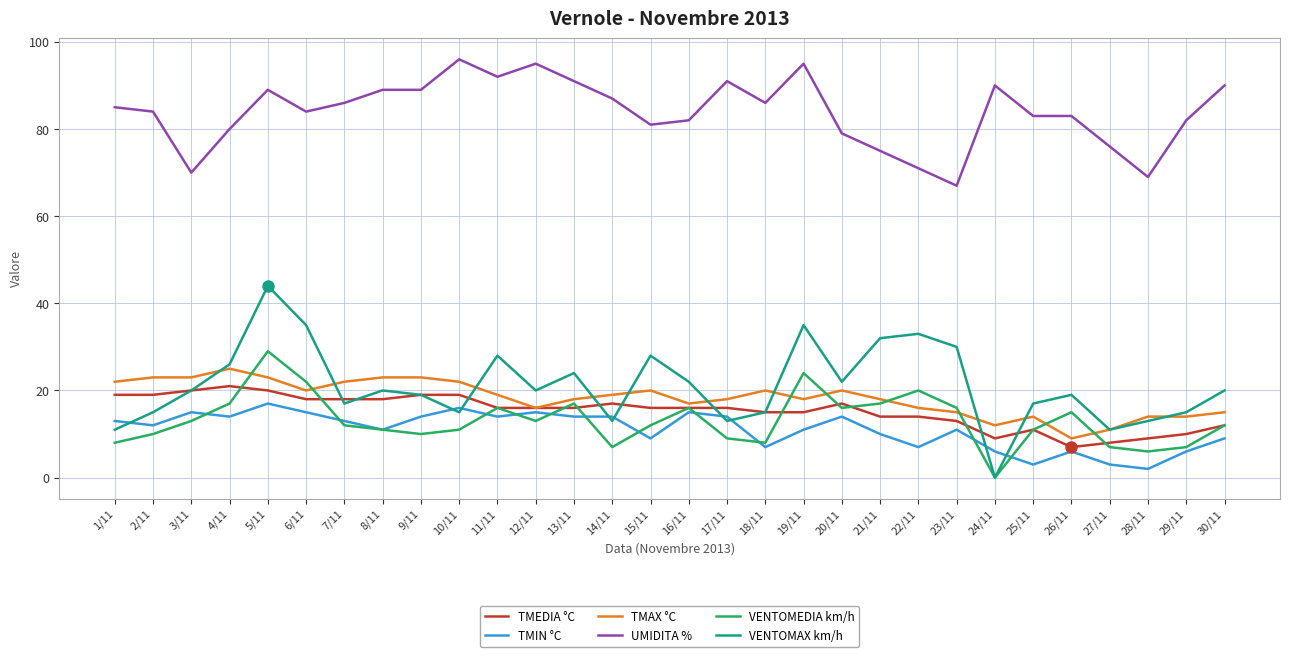

Rank the series by their maximum value, from lowest to highest.

TMIN °C, TMEDIA °C, TMAX °C, VENTOMEDIA km/h, VENTOMAX km/h, UMIDITA %